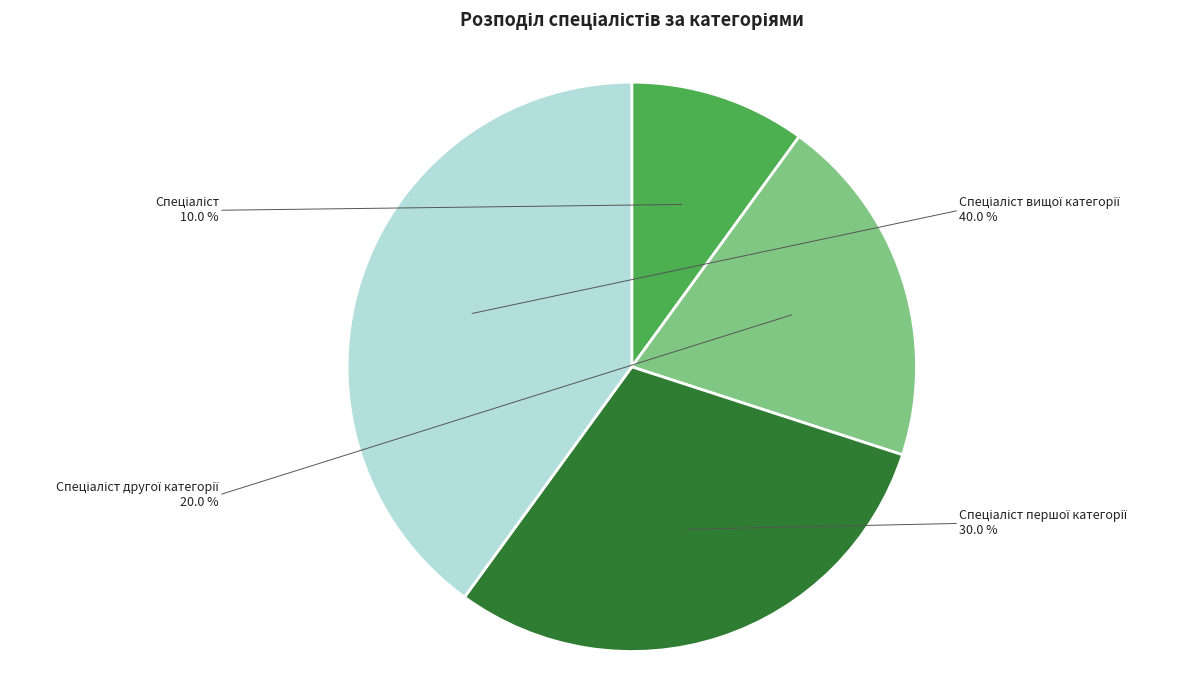

To the nearest percent, what is the combined percentage of Спеціаліст другої категорії and Спеціаліст?

30%